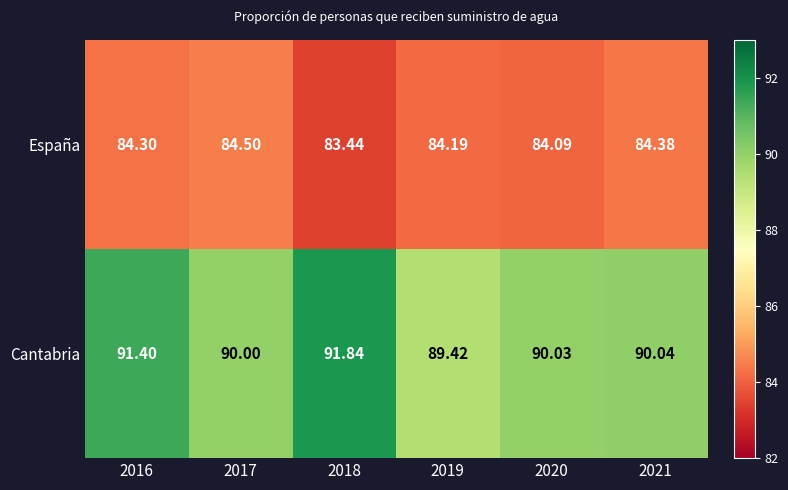

Which series has the largest total across all categories?

Cantabria